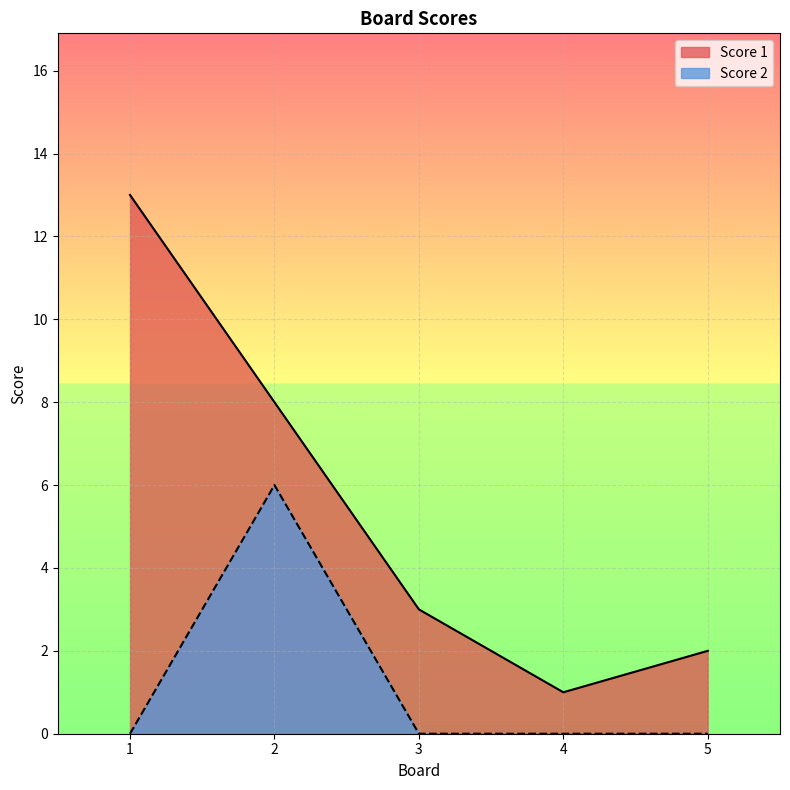

How many interior local peaks does the Score 2 series have?

1